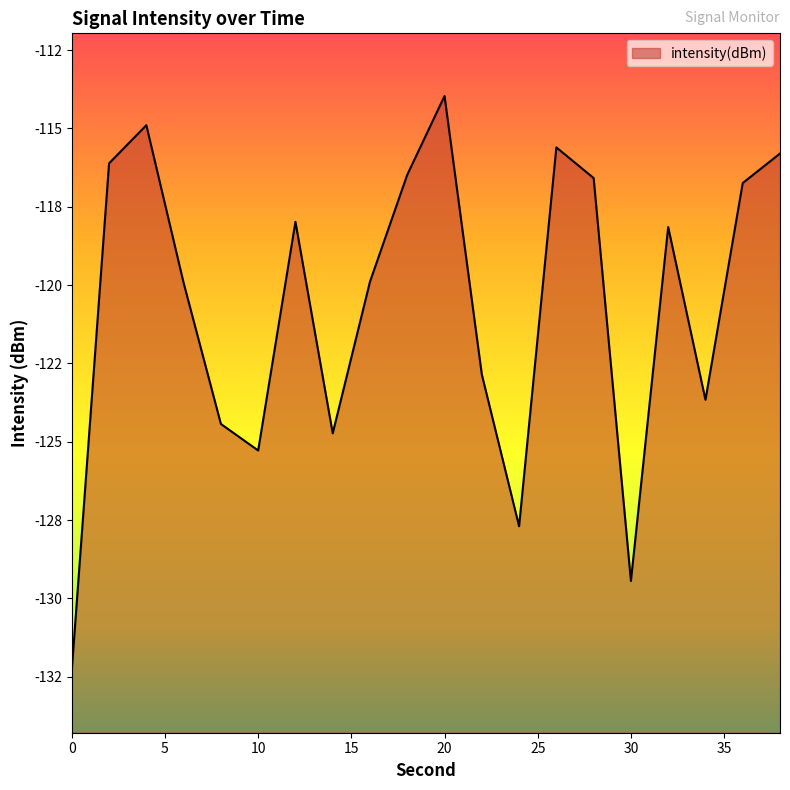

Where does the data first go above -118?

2